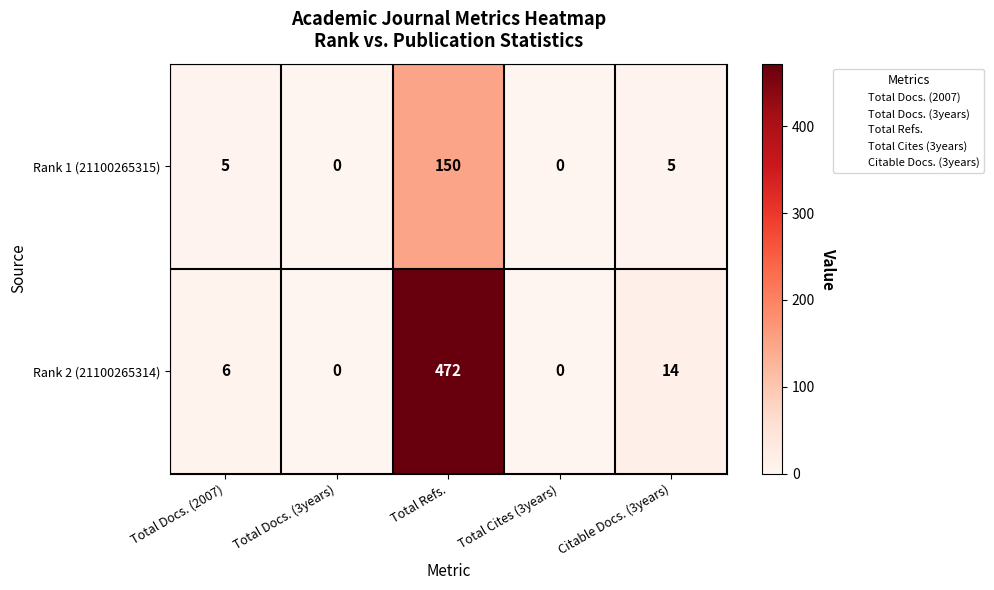

How many data points in Rank 1 (21100265315) are less than 5?

2